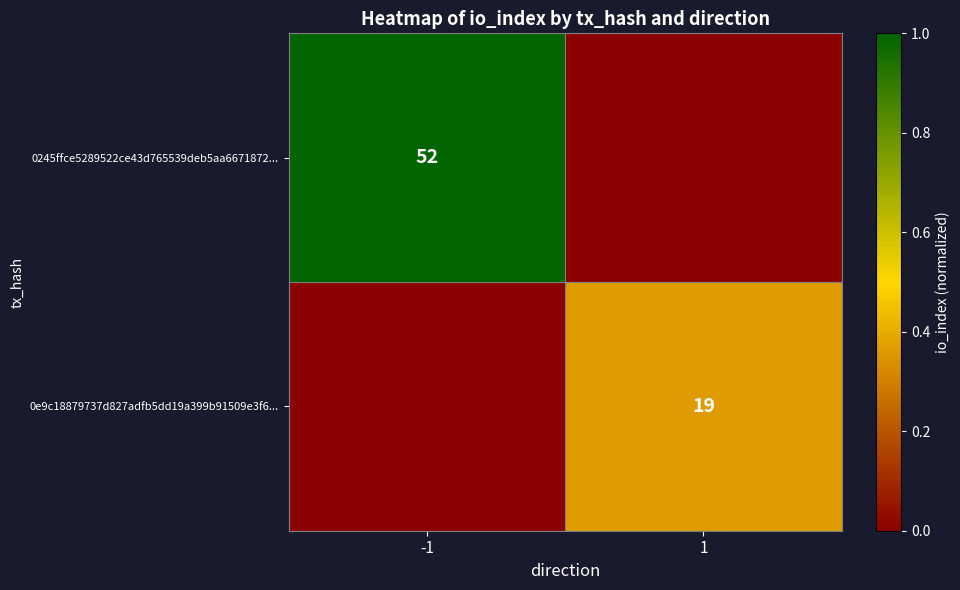

Is the value of 0245ffce5289522ce43d765539deb5aa6671872... at -1 greater than the value of 0e9c18879737d827adfb5dd19a399b91509e3f6... at 1?

Yes